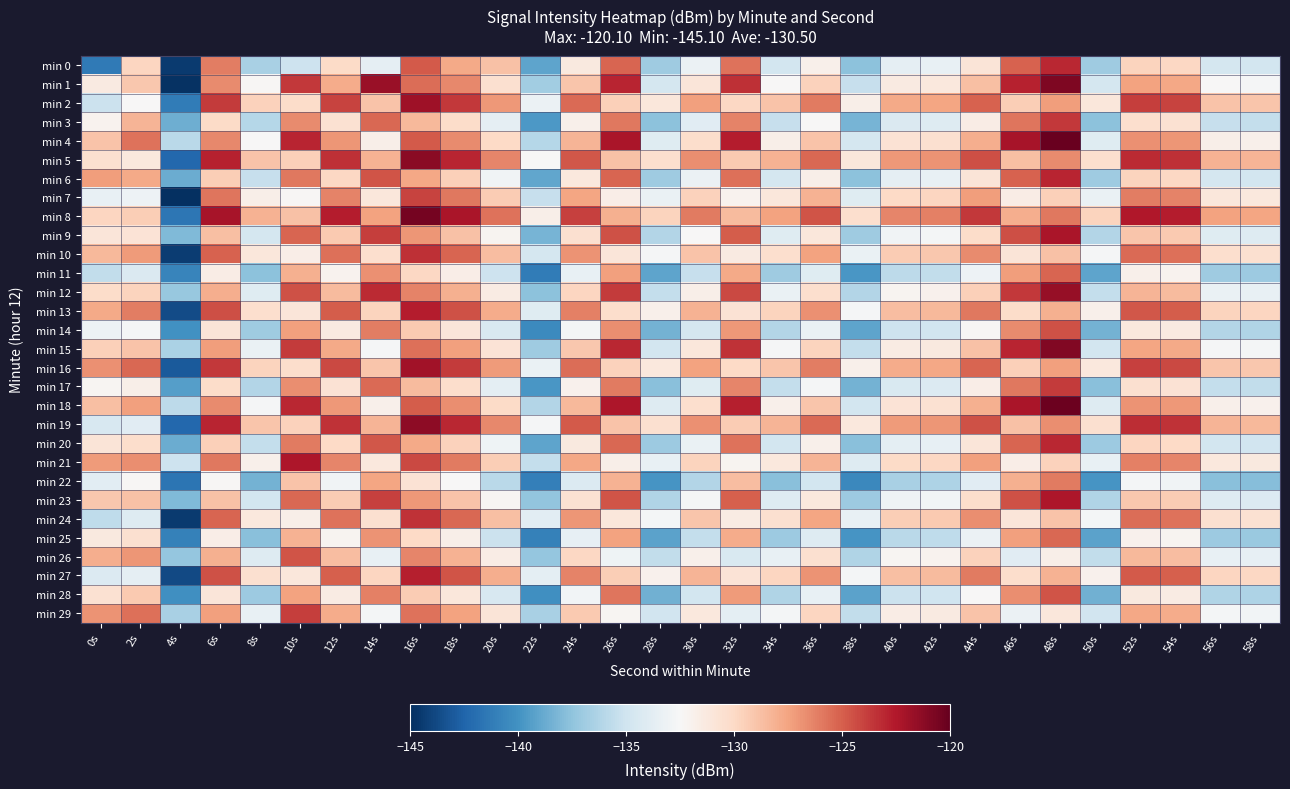

Reading left to right, what are all the values shown in this chart?

min 0: 0s=-141.3	2s=-129.8	4s=-144.5	6s=-126.1	8s=-136.6	10s=-135.1	12s=-130.1	14s=-133.6	16s=-124.8	18s=-127.8	20s=-128.8	22s=-139.1	24s=-131.2	26s=-125.2	28s=-136.9	30s=-133.3	32s=-125.7	34s=-134.8	36s=-131.9	38s=-137.6	40s=-133.6	42s=-133.4	44s=-130.9	46s=-125.1	48s=-123.1	50s=-136.9	52s=-129.7	54s=-129.9	56s=-134.7	58s=-134.8
min 1: 0s=-131.4	2s=-129.1	4s=-144.9	6s=-126.6	8s=-132.3	10s=-123.7	12s=-127.8	14s=-121.7	16s=-125.5	18s=-126.5	20s=-130.5	22s=-136.8	24s=-129.0	26s=-123.0	28s=-134.7	30s=-131.0	32s=-123.4	34s=-132.5	36s=-129.6	38s=-135.4	40s=-131.4	42s=-131.2	44s=-128.7	46s=-122.9	48s=-120.8	50s=-134.7	52s=-127.5	54s=-127.7	56s=-132.5	58s=-132.6
min 2: 0s=-135.2	2s=-132.5	4s=-141.2	6s=-123.8	8s=-129.6	10s=-130.2	12s=-124.1	14s=-128.9	16s=-121.9	18s=-123.7	20s=-127.1	22s=-133.2	24s=-125.4	26s=-129.5	28s=-131.1	30s=-127.4	32s=-129.9	34s=-128.9	36s=-126.0	38s=-131.8	40s=-127.8	42s=-127.6	44s=-125.1	46s=-129.4	48s=-127.3	50s=-131.1	52s=-123.9	54s=-124.1	56s=-128.9	58s=-129.0
min 3: 0s=-132.1	2s=-128.3	4s=-138.6	6s=-130.1	8s=-136.1	10s=-126.6	12s=-130.6	14s=-125.3	16s=-128.4	18s=-130.2	20s=-133.6	22s=-139.7	24s=-131.9	26s=-125.9	28s=-137.6	30s=-133.9	32s=-126.3	34s=-135.4	36s=-132.5	38s=-138.3	40s=-134.3	42s=-134.1	44s=-131.6	46s=-125.8	48s=-123.7	50s=-137.6	52s=-130.4	54s=-130.6	56s=-135.4	58s=-135.5
min 4: 0s=-128.9	2s=-125.7	4s=-135.9	6s=-126.5	8s=-132.5	10s=-123.0	12s=-127.0	14s=-131.8	16s=-124.8	18s=-126.6	20s=-130.0	22s=-136.1	24s=-128.3	26s=-122.3	28s=-134.0	30s=-130.3	32s=-122.7	34s=-131.8	36s=-128.9	38s=-134.7	40s=-130.7	42s=-130.5	44s=-128.0	46s=-122.2	48s=-120.1	50s=-134.0	52s=-126.8	54s=-127.0	56s=-131.8	58s=-131.9
min 5: 0s=-130.5	2s=-131.2	4s=-142.3	6s=-122.9	8s=-128.9	10s=-129.5	12s=-123.4	14s=-128.2	16s=-121.2	18s=-123.0	20s=-126.4	22s=-132.5	24s=-124.7	26s=-128.8	28s=-130.4	30s=-126.7	32s=-129.2	34s=-128.2	36s=-125.3	38s=-131.1	40s=-127.1	42s=-126.9	44s=-124.4	46s=-128.7	48s=-126.6	50s=-130.4	52s=-123.2	54s=-123.4	56s=-128.2	58s=-128.3
min 6: 0s=-127.3	2s=-127.8	4s=-138.7	6s=-129.4	8s=-135.4	10s=-125.9	12s=-129.9	14s=-124.6	16s=-127.7	18s=-129.5	20s=-132.9	22s=-139.0	24s=-131.2	26s=-125.2	28s=-136.9	30s=-133.2	32s=-125.6	34s=-134.7	36s=-131.8	38s=-137.6	40s=-133.6	42s=-133.4	44s=-130.9	46s=-125.1	48s=-123.0	50s=-136.9	52s=-129.7	54s=-129.9	56s=-134.7	58s=-134.8
min 7: 0s=-133.4	2s=-133.1	4s=-145.1	6s=-125.8	8s=-131.8	10s=-132.4	12s=-126.3	14s=-131.1	16s=-124.1	18s=-125.9	20s=-129.3	22s=-135.4	24s=-127.6	26s=-131.7	28s=-133.3	30s=-129.6	32s=-132.1	34s=-131.1	36s=-128.2	38s=-134.0	40s=-130.0	42s=-129.8	44s=-127.3	46s=-131.6	48s=-129.5	50s=-133.3	52s=-126.1	54s=-126.3	56s=-131.1	58s=-131.2
min 8: 0s=-129.8	2s=-129.4	4s=-141.5	6s=-122.2	8s=-128.2	10s=-128.8	12s=-122.7	14s=-127.5	16s=-120.5	18s=-122.3	20s=-125.7	22s=-131.8	24s=-124.0	26s=-128.1	28s=-129.7	30s=-126.0	32s=-128.5	34s=-127.5	36s=-124.6	38s=-130.4	40s=-126.4	42s=-126.2	44s=-123.7	46s=-128.0	48s=-125.9	50s=-129.7	52s=-122.5	54s=-122.7	56s=-127.5	58s=-127.6
min 9: 0s=-131.0	2s=-130.8	4s=-138.0	6s=-128.7	8s=-134.7	10s=-125.2	12s=-129.2	14s=-123.9	16s=-127.0	18s=-128.8	20s=-132.2	22s=-138.3	24s=-130.5	26s=-124.5	28s=-136.2	30s=-132.5	32s=-124.9	34s=-134.0	36s=-131.1	38s=-136.9	40s=-132.9	42s=-132.7	44s=-130.2	46s=-124.4	48s=-122.3	50s=-136.2	52s=-129.0	54s=-129.2	56s=-134.0	58s=-134.1
min 10: 0s=-128.4	2s=-127.2	4s=-144.4	6s=-125.1	8s=-131.1	10s=-131.7	12s=-125.6	14s=-130.4	16s=-123.4	18s=-125.2	20s=-128.6	22s=-134.7	24s=-126.9	26s=-131.0	28s=-132.6	30s=-128.9	32s=-131.4	34s=-130.4	36s=-127.5	38s=-133.3	40s=-129.3	42s=-129.1	44s=-126.6	46s=-130.9	48s=-128.8	50s=-132.6	52s=-125.4	54s=-125.6	56s=-130.4	58s=-130.5
min 11: 0s=-135.6	2s=-134.3	4s=-140.8	6s=-131.6	8s=-137.6	10s=-128.1	12s=-132.1	14s=-126.8	16s=-129.9	18s=-131.7	20s=-135.1	22s=-141.2	24s=-133.4	26s=-127.4	28s=-139.1	30s=-135.4	32s=-127.8	34s=-136.9	36s=-134.0	38s=-139.8	40s=-135.8	42s=-135.6	44s=-133.1	46s=-127.3	48s=-125.2	50s=-139.1	52s=-131.9	54s=-132.1	56s=-136.9	58s=-137.0
min 12: 0s=-130.2	2s=-129.7	4s=-137.2	6s=-128.0	8s=-134.0	10s=-124.5	12s=-128.5	14s=-123.2	16s=-126.3	18s=-128.1	20s=-131.5	22s=-137.6	24s=-129.8	26s=-123.8	28s=-135.5	30s=-131.8	32s=-124.2	34s=-133.3	36s=-130.4	38s=-136.2	40s=-132.2	42s=-132.0	44s=-129.5	46s=-123.7	48s=-121.6	50s=-135.5	52s=-128.3	54s=-128.5	56s=-133.3	58s=-133.4
min 13: 0s=-127.8	2s=-126.1	4s=-143.7	6s=-124.4	8s=-130.4	10s=-131.0	12s=-124.9	14s=-129.7	16s=-122.7	18s=-124.5	20s=-127.9	22s=-134.0	24s=-126.2	26s=-130.3	28s=-131.9	30s=-128.2	32s=-130.7	34s=-129.7	36s=-126.8	38s=-132.6	40s=-128.6	42s=-128.4	44s=-125.9	46s=-130.2	48s=-128.1	50s=-131.9	52s=-124.7	54s=-124.9	56s=-129.7	58s=-129.8
min 14: 0s=-133.1	2s=-132.6	4s=-140.1	6s=-130.9	8s=-136.9	10s=-127.4	12s=-131.4	14s=-126.1	16s=-129.2	18s=-131.0	20s=-134.4	22s=-140.5	24s=-132.7	26s=-126.7	28s=-138.4	30s=-134.7	32s=-127.1	34s=-136.2	36s=-133.3	38s=-139.1	40s=-135.1	42s=-134.9	44s=-132.4	46s=-126.6	48s=-124.5	50s=-138.4	52s=-131.2	54s=-131.4	56s=-136.2	58s=-136.3
min 15: 0s=-129.5	2s=-128.9	4s=-136.5	6s=-127.3	8s=-133.3	10s=-123.8	12s=-127.8	14s=-132.6	16s=-125.6	18s=-127.4	20s=-130.8	22s=-136.9	24s=-129.1	26s=-123.1	28s=-134.8	30s=-131.1	32s=-123.5	34s=-132.6	36s=-129.7	38s=-135.5	40s=-131.5	42s=-131.3	44s=-128.8	46s=-123.0	48s=-120.9	50s=-134.8	52s=-127.6	54s=-127.8	56s=-132.6	58s=-132.7
min 16: 0s=-126.8	2s=-125.3	4s=-143.0	6s=-123.7	8s=-129.7	10s=-130.3	12s=-124.2	14s=-129.0	16s=-122.0	18s=-123.8	20s=-127.2	22s=-133.3	24s=-125.5	26s=-129.6	28s=-131.2	30s=-127.5	32s=-130.0	34s=-129.0	36s=-126.1	38s=-131.9	40s=-127.9	42s=-127.7	44s=-125.2	46s=-129.5	48s=-127.4	50s=-131.2	52s=-124.0	54s=-124.2	56s=-129.0	58s=-129.1
min 17: 0s=-132.3	2s=-131.8	4s=-139.4	6s=-130.2	8s=-136.2	10s=-126.7	12s=-130.7	14s=-125.4	16s=-128.5	18s=-130.3	20s=-133.7	22s=-139.8	24s=-132.0	26s=-126.0	28s=-137.7	30s=-134.0	32s=-126.4	34s=-135.5	36s=-132.6	38s=-138.4	40s=-134.4	42s=-134.2	44s=-131.7	46s=-125.9	48s=-123.8	50s=-137.7	52s=-130.5	54s=-130.7	56s=-135.5	58s=-135.6
min 18: 0s=-128.7	2s=-127.4	4s=-135.8	6s=-126.6	8s=-132.6	10s=-123.1	12s=-127.1	14s=-131.9	16s=-124.9	18s=-126.7	20s=-130.1	22s=-136.2	24s=-128.4	26s=-122.4	28s=-134.1	30s=-130.4	32s=-122.8	34s=-131.9	36s=-129.0	38s=-134.8	40s=-130.8	42s=-130.6	44s=-128.1	46s=-122.3	48s=-120.2	50s=-134.1	52s=-126.9	54s=-127.1	56s=-131.9	58s=-132.0
min 19: 0s=-134.5	2s=-133.9	4s=-142.3	6s=-123.0	8s=-129.0	10s=-129.6	12s=-123.5	14s=-128.3	16s=-121.3	18s=-123.1	20s=-126.5	22s=-132.6	24s=-124.8	26s=-128.9	28s=-130.5	30s=-126.8	32s=-129.3	34s=-128.3	36s=-125.4	38s=-131.2	40s=-127.2	42s=-127.0	44s=-124.5	46s=-128.8	48s=-126.7	50s=-130.5	52s=-123.3	54s=-123.5	56s=-128.3	58s=-128.4
min 20: 0s=-130.9	2s=-130.3	4s=-138.7	6s=-129.5	8s=-135.5	10s=-126.0	12s=-130.0	14s=-124.7	16s=-127.8	18s=-129.6	20s=-133.0	22s=-139.1	24s=-131.3	26s=-125.3	28s=-137.0	30s=-133.3	32s=-125.7	34s=-134.8	36s=-131.9	38s=-137.7	40s=-133.7	42s=-133.5	44s=-131.0	46s=-125.2	48s=-123.1	50s=-137.0	52s=-129.8	54s=-130.0	56s=-134.8	58s=-134.9
min 21: 0s=-127.2	2s=-126.7	4s=-135.1	6s=-125.9	8s=-131.9	10s=-122.4	12s=-126.4	14s=-131.2	16s=-124.2	18s=-126.0	20s=-129.4	22s=-135.5	24s=-127.7	26s=-131.8	28s=-133.4	30s=-129.7	32s=-132.2	34s=-131.2	36s=-128.3	38s=-134.1	40s=-130.1	42s=-129.9	44s=-127.4	46s=-131.7	48s=-129.6	50s=-133.4	52s=-126.2	54s=-126.4	56s=-131.2	58s=-131.3
min 22: 0s=-133.8	2s=-132.4	4s=-141.6	6s=-132.4	8s=-138.4	10s=-128.9	12s=-132.9	14s=-127.6	16s=-130.7	18s=-132.5	20s=-135.9	22s=-141.0	24s=-134.2	26s=-128.2	28s=-139.9	30s=-136.2	32s=-128.6	34s=-137.7	36s=-134.8	38s=-140.6	40s=-136.6	42s=-136.4	44s=-133.9	46s=-128.1	48s=-126.0	50s=-139.9	52s=-132.7	54s=-132.9	56s=-137.7	58s=-137.8
min 23: 0s=-129.1	2s=-128.8	4s=-138.0	6s=-128.8	8s=-134.8	10s=-125.3	12s=-129.3	14s=-124.0	16s=-127.1	18s=-128.9	20s=-132.3	22s=-137.4	24s=-130.6	26s=-124.6	28s=-136.3	30s=-132.6	32s=-125.0	34s=-134.1	36s=-131.2	38s=-137.0	40s=-133.0	42s=-132.8	44s=-130.3	46s=-124.5	48s=-122.4	50s=-136.3	52s=-129.1	54s=-129.3	56s=-134.1	58s=-134.2
min 24: 0s=-135.7	2s=-134.1	4s=-144.5	6s=-125.2	8s=-131.2	10s=-131.8	12s=-125.7	14s=-130.5	16s=-123.5	18s=-125.3	20s=-128.7	22s=-133.8	24s=-127.0	26s=-131.1	28s=-132.7	30s=-129.0	32s=-131.5	34s=-130.5	36s=-127.6	38s=-133.4	40s=-129.4	42s=-129.2	44s=-126.7	46s=-131.0	48s=-128.9	50s=-132.7	52s=-125.5	54s=-125.7	56s=-130.5	58s=-130.6
min 25: 0s=-131.3	2s=-130.5	4s=-140.9	6s=-131.7	8s=-137.7	10s=-128.2	12s=-132.2	14s=-126.9	16s=-130.0	18s=-131.8	20s=-135.2	22s=-140.9	24s=-133.5	26s=-127.5	28s=-139.2	30s=-135.5	32s=-127.9	34s=-137.0	36s=-134.1	38s=-139.9	40s=-135.9	42s=-135.7	44s=-133.2	46s=-127.4	48s=-125.3	50s=-139.2	52s=-132.0	54s=-132.2	56s=-137.0	58s=-137.1
min 26: 0s=-128.0	2s=-127.0	4s=-137.3	6s=-128.1	8s=-134.1	10s=-124.6	12s=-128.6	14s=-133.4	16s=-126.4	18s=-128.2	20s=-131.6	22s=-137.3	24s=-129.9	26s=-133.0	28s=-135.6	30s=-131.9	32s=-134.4	34s=-133.4	36s=-130.5	38s=-136.3	40s=-132.3	42s=-132.1	44s=-129.6	46s=-133.9	48s=-131.8	50s=-135.6	52s=-128.4	54s=-128.6	56s=-133.4	58s=-133.5
min 27: 0s=-134.2	2s=-133.6	4s=-143.8	6s=-124.5	8s=-130.5	10s=-131.1	12s=-125.0	14s=-129.8	16s=-122.8	18s=-124.6	20s=-128.0	22s=-133.7	24s=-126.3	26s=-129.4	28s=-132.0	30s=-128.3	32s=-130.8	34s=-129.8	36s=-126.9	38s=-132.7	40s=-128.7	42s=-128.5	44s=-126.0	46s=-130.3	48s=-128.2	50s=-132.0	52s=-124.8	54s=-125.0	56s=-129.8	58s=-129.9
min 28: 0s=-130.6	2s=-129.2	4s=-140.2	6s=-131.0	8s=-137.0	10s=-127.5	12s=-131.5	14s=-126.2	16s=-129.3	18s=-131.1	20s=-134.5	22s=-140.2	24s=-132.8	26s=-125.8	28s=-138.5	30s=-134.8	32s=-127.2	34s=-136.3	36s=-133.4	38s=-139.2	40s=-135.2	42s=-135.0	44s=-132.5	46s=-126.7	48s=-124.6	50s=-138.5	52s=-131.3	54s=-131.5	56s=-136.3	58s=-136.4
min 29: 0s=-126.9	2s=-125.6	4s=-136.6	6s=-127.4	8s=-133.4	10s=-123.9	12s=-127.9	14s=-132.7	16s=-125.7	18s=-127.5	20s=-130.9	22s=-136.6	24s=-129.2	26s=-132.3	28s=-134.9	30s=-131.2	32s=-133.7	34s=-132.7	36s=-129.8	38s=-135.6	40s=-131.6	42s=-131.4	44s=-128.9	46s=-133.2	48s=-131.1	50s=-134.9	52s=-127.7	54s=-127.9	56s=-132.7	58s=-132.8